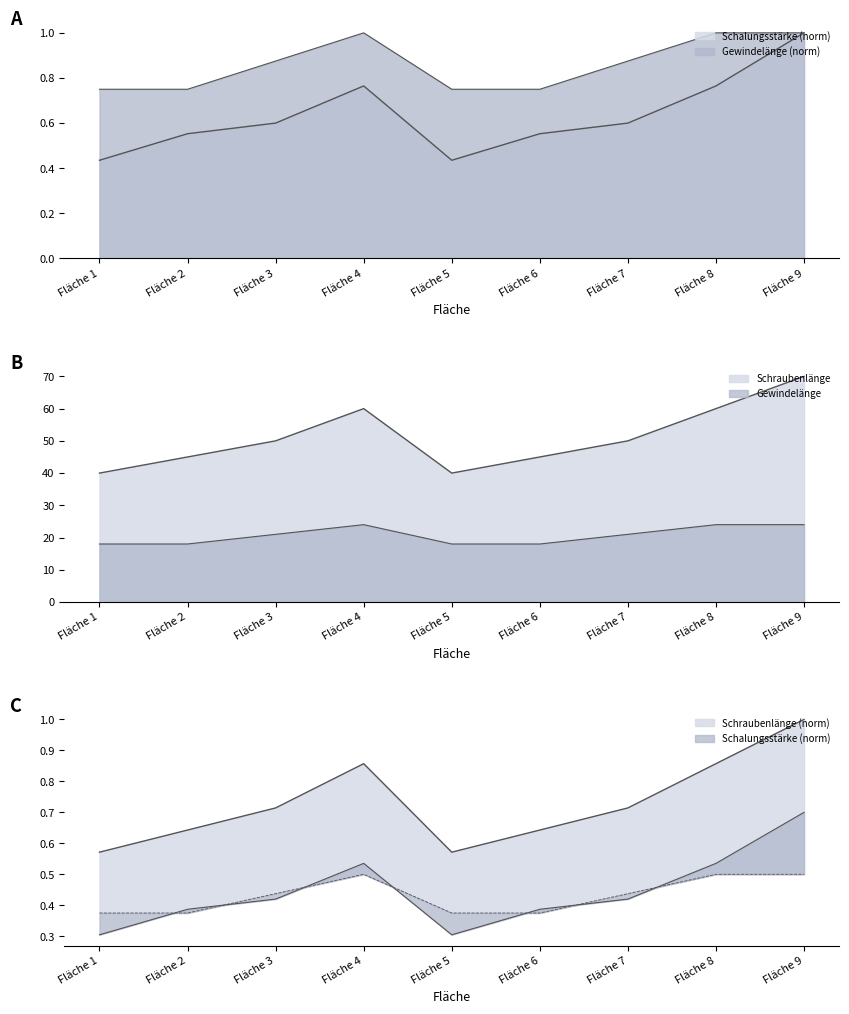

At Fläche 6, list the series in order from largest to smallest.

Schraubenlänge, Gewindelänge, Schalungsstärke